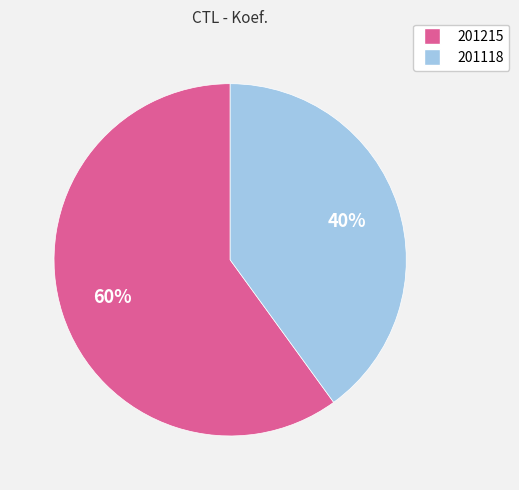

To the nearest percent, what is the average slice percentage?

50%